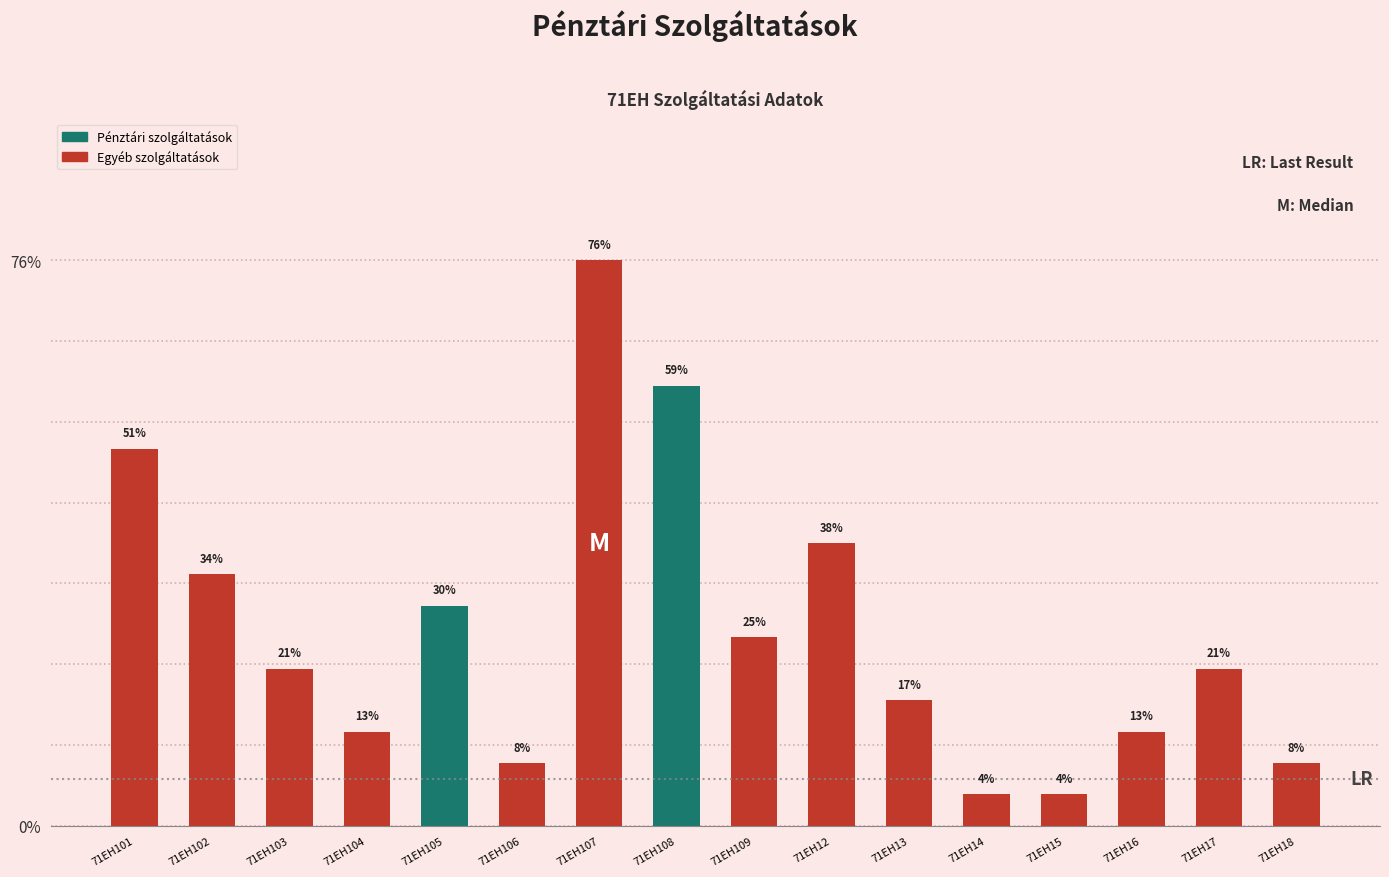

Are the bars horizontal?

No